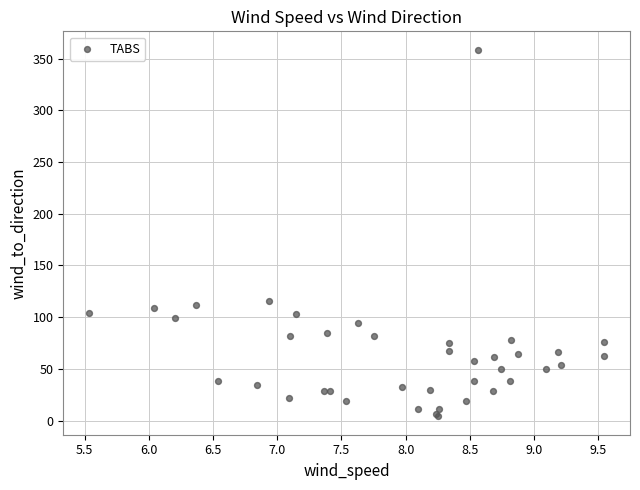

What Y value in the scatter plot is closest to 181?

115.9